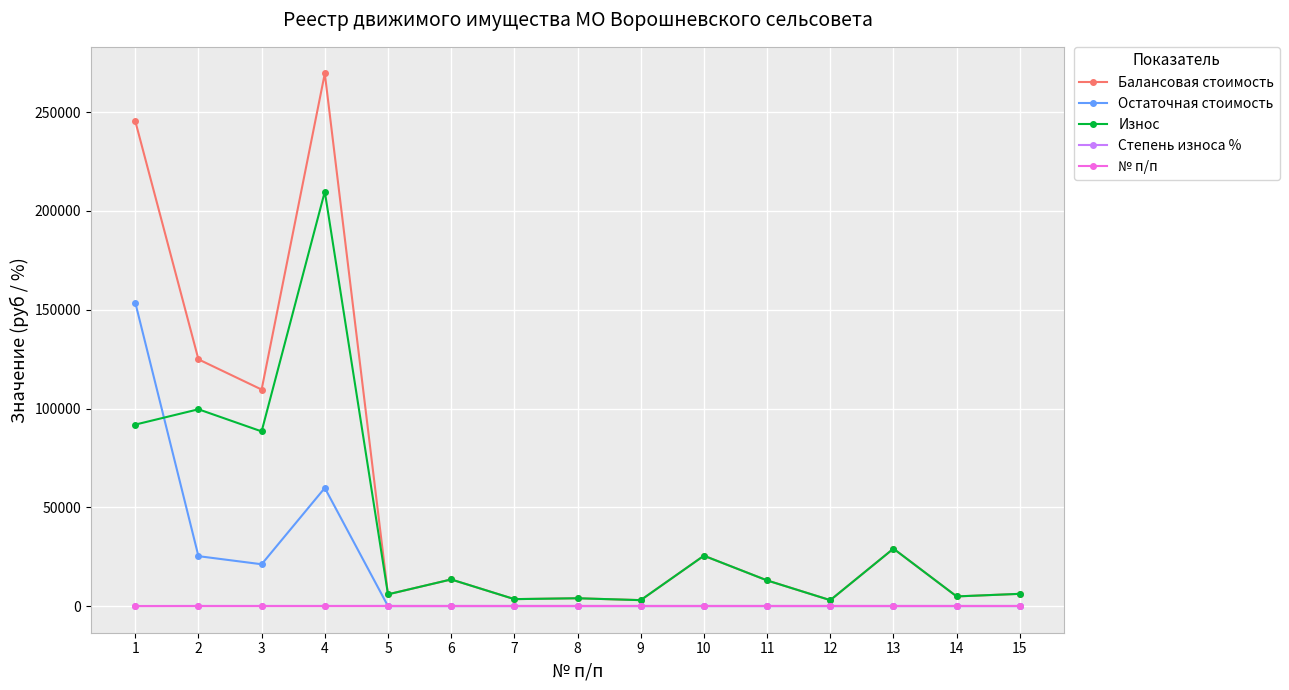

What is the spread (max minus min) of values at 5?

5950.0